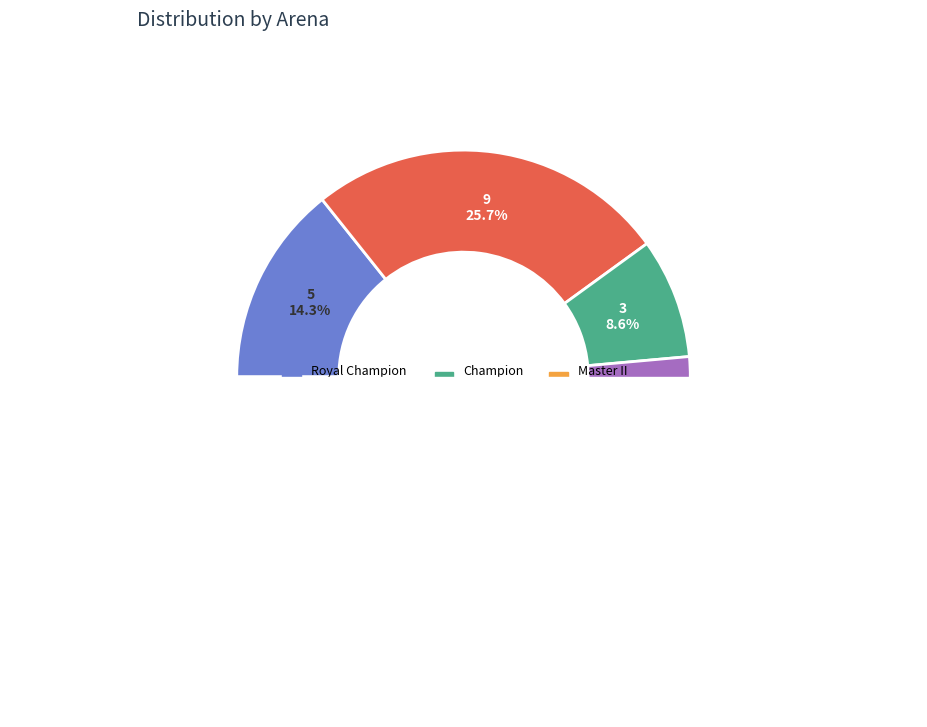

Is there any slice that represents more than half of the pie?

No